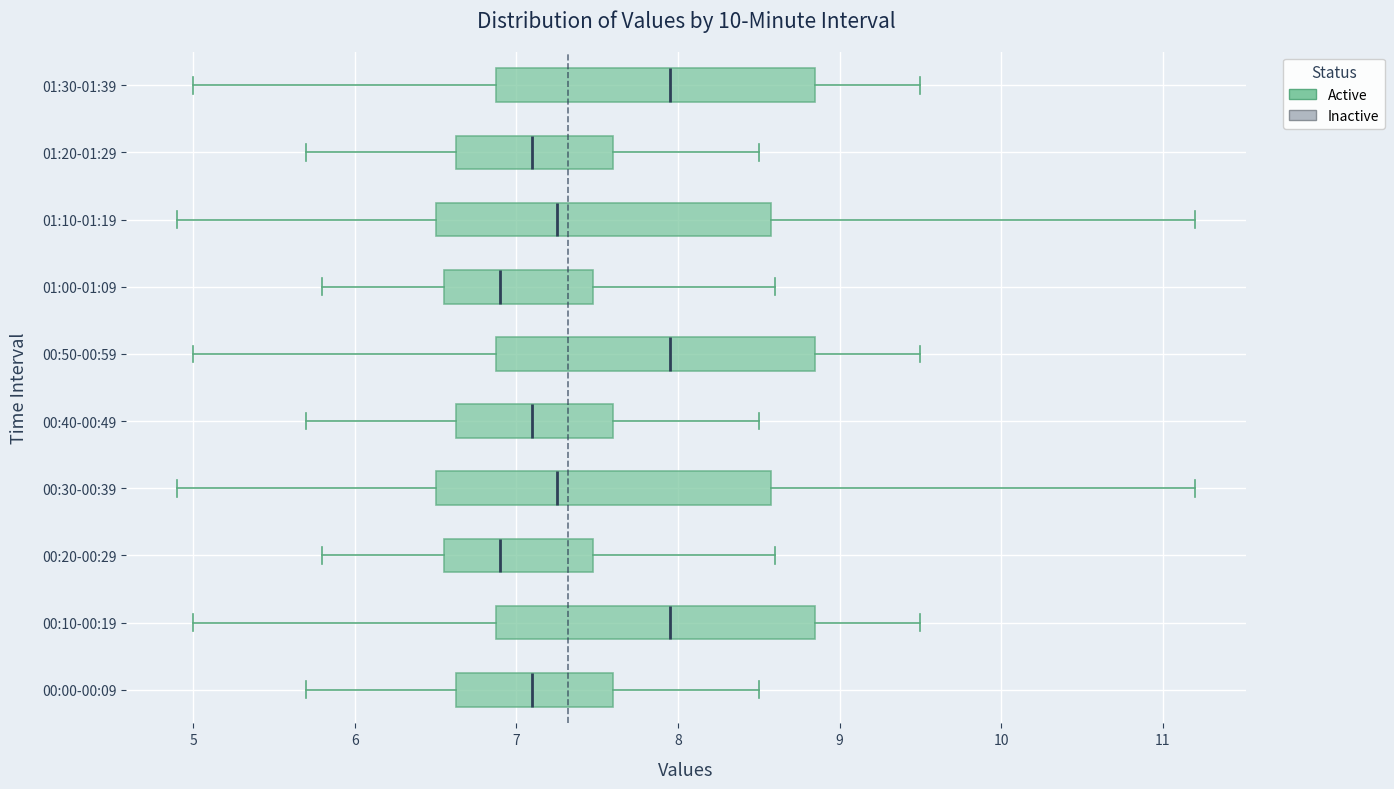

Reading bottom to top, transcribe this box plot: for each box, give where its median line is, the range the box spans, and where its two whiskers end, as read against the x-axis. The values are not printed on the chart, so give them approximately, as read against the axis.

00:00-00:09: median 7.1, box 6.6 to 7.6, whiskers 5.7 to 8.5
00:10-00:19: median 8.0, box 6.9 to 8.9, whiskers 5.0 to 9.5
00:20-00:29: median 6.9, box 6.6 to 7.5, whiskers 5.8 to 8.6
00:30-00:39: median 7.3, box 6.5 to 8.6, whiskers 4.9 to 11.2
00:40-00:49: median 7.1, box 6.6 to 7.6, whiskers 5.7 to 8.5
00:50-00:59: median 8.0, box 6.9 to 8.9, whiskers 5.0 to 9.5
01:00-01:09: median 6.9, box 6.6 to 7.5, whiskers 5.8 to 8.6
01:10-01:19: median 7.3, box 6.5 to 8.6, whiskers 4.9 to 11.2
01:20-01:29: median 7.1, box 6.6 to 7.6, whiskers 5.7 to 8.5
01:30-01:39: median 8.0, box 6.9 to 8.9, whiskers 5.0 to 9.5